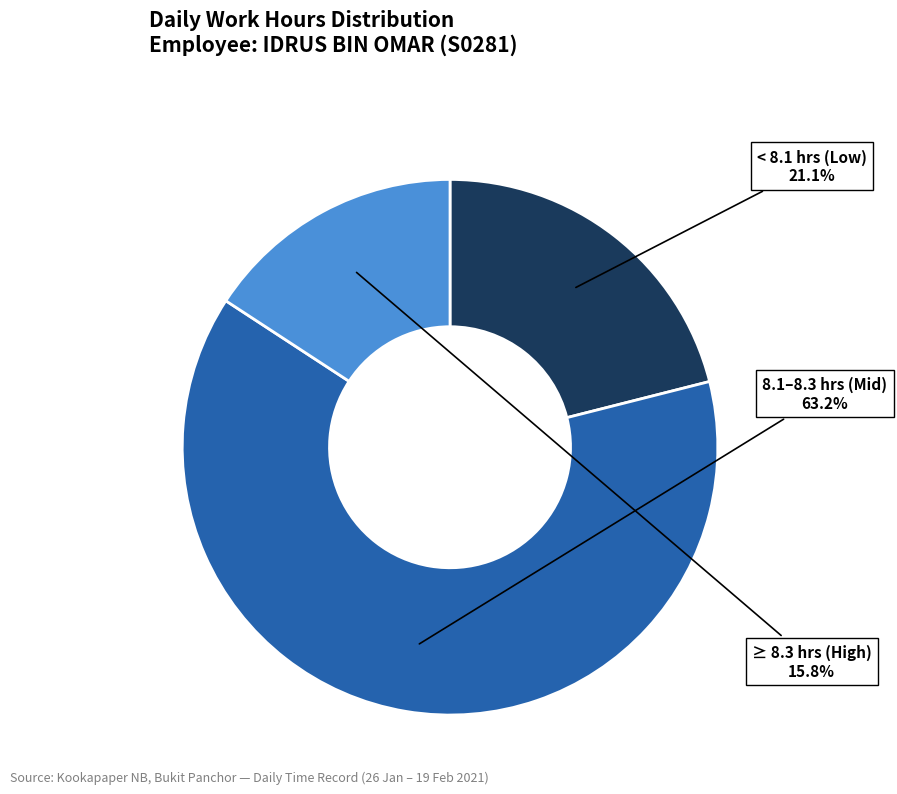

Does < 8.1 hrs (Low) represent more than half of the total?

No